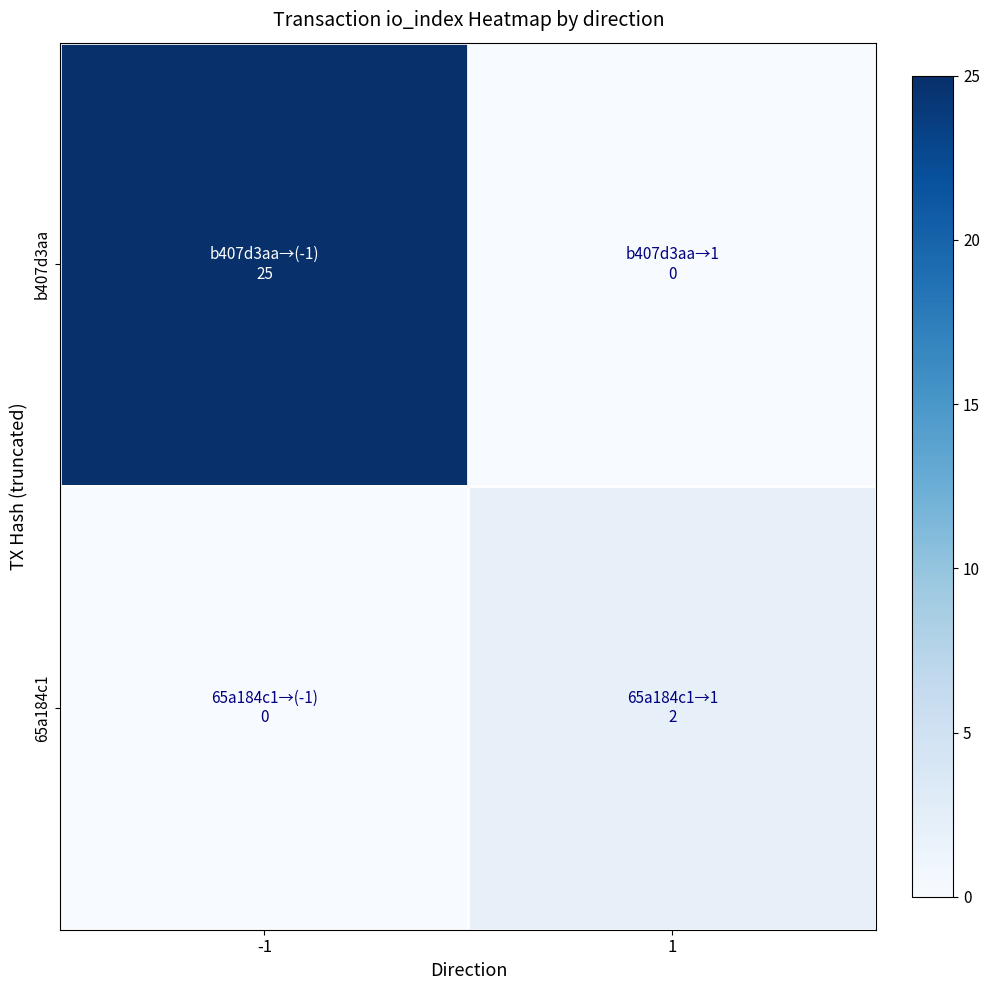

At 1, list the series in order from smallest to largest.

b407d3aa, 65a184c1